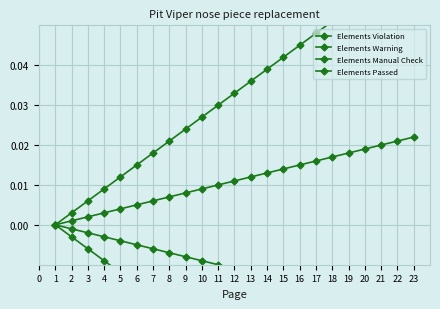

Is the value of Elements Violation at 13 greater than the value of Elements Passed at 8?

Yes